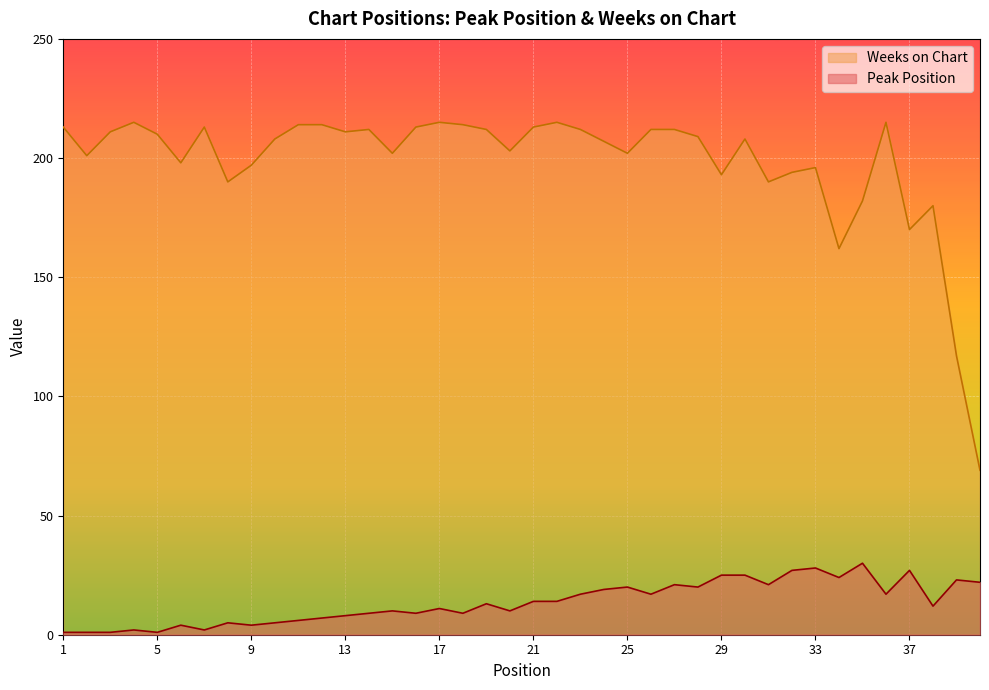

Which has a higher value, 34 or 20?

34